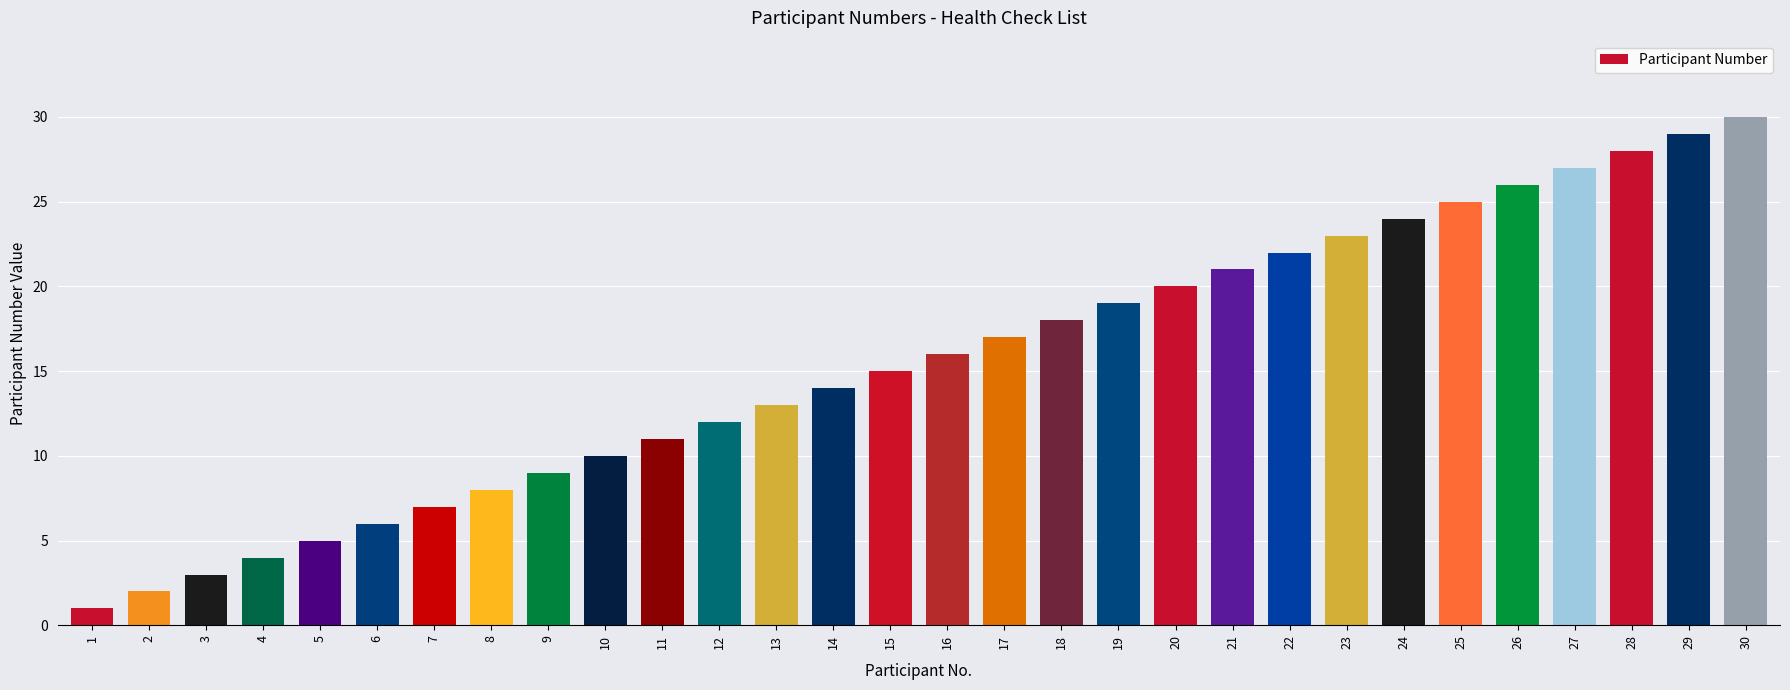

Rank the categories by value from highest to lowest.

30, 29, 28, 27, 26, 25, 24, 23, 22, 21, 20, 19, 18, 17, 16, 15, 14, 13, 12, 11, 10, 9, 8, 7, 6, 5, 4, 3, 2, 1